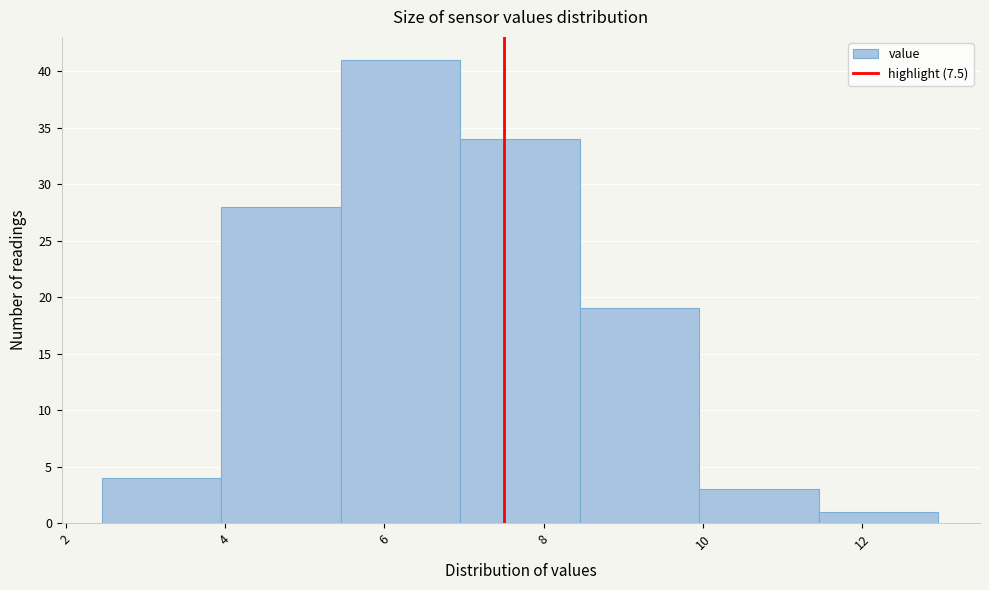

Reading left to right, list every bar in this chart as the range it spans on the x-axis followed by its height. Neither the bar edges nor the heights are printed on the chart, so give them approximately, as read against the axes.

2.45 to 3.95: 4
3.95 to 5.45: 28
5.45 to 6.95: 41
6.95 to 8.45: 34
8.45 to 9.95: 19
9.95 to 11.45: 3
11.45 to 12.95: 1